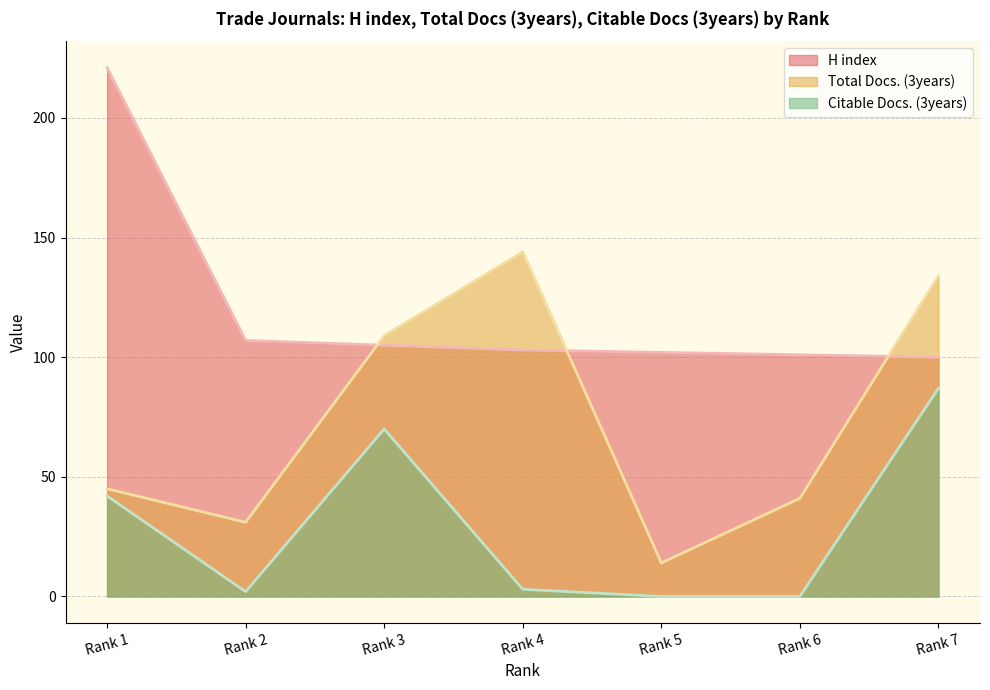

What is the difference between the maximum and minimum values in the Total Docs. (3years) series?

130